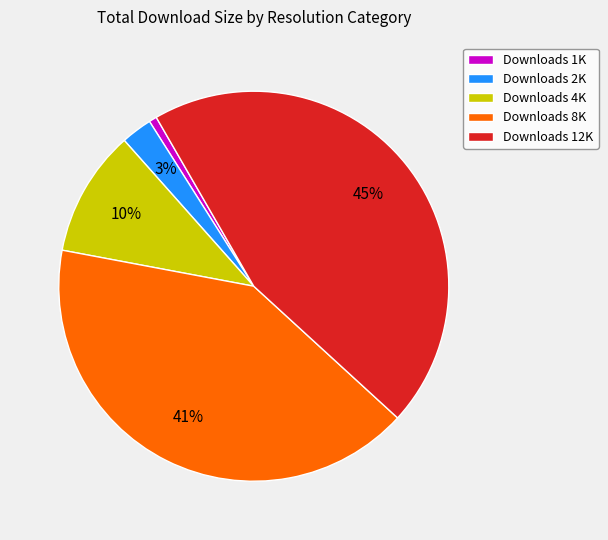

Rank the categories by value from lowest to highest.

Downloads 1K, Downloads 2K, Downloads 4K, Downloads 8K, Downloads 12K